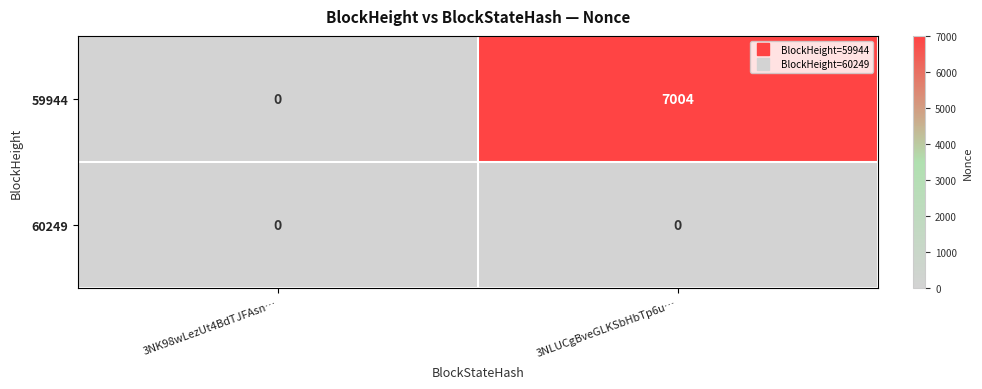

Reading left to right, transcribe all the data shown in this chart.

59944: 0	7004
60249: 0	0